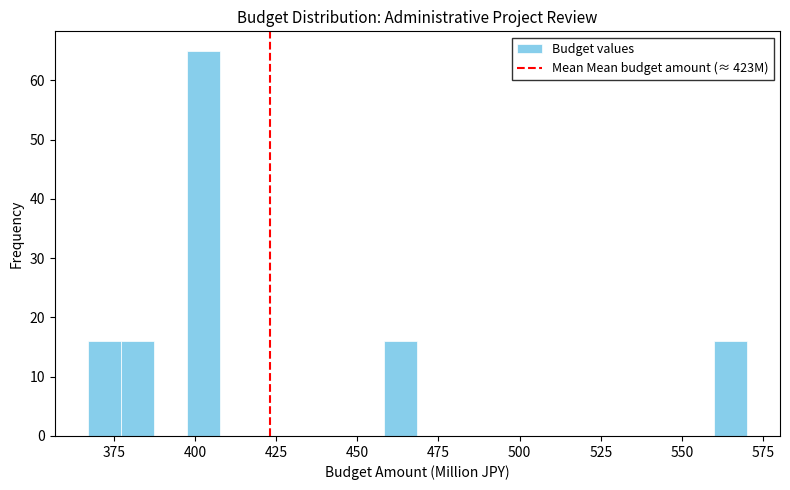

Read against the x-axis, roughly where is the centre of the tallest bar?

405